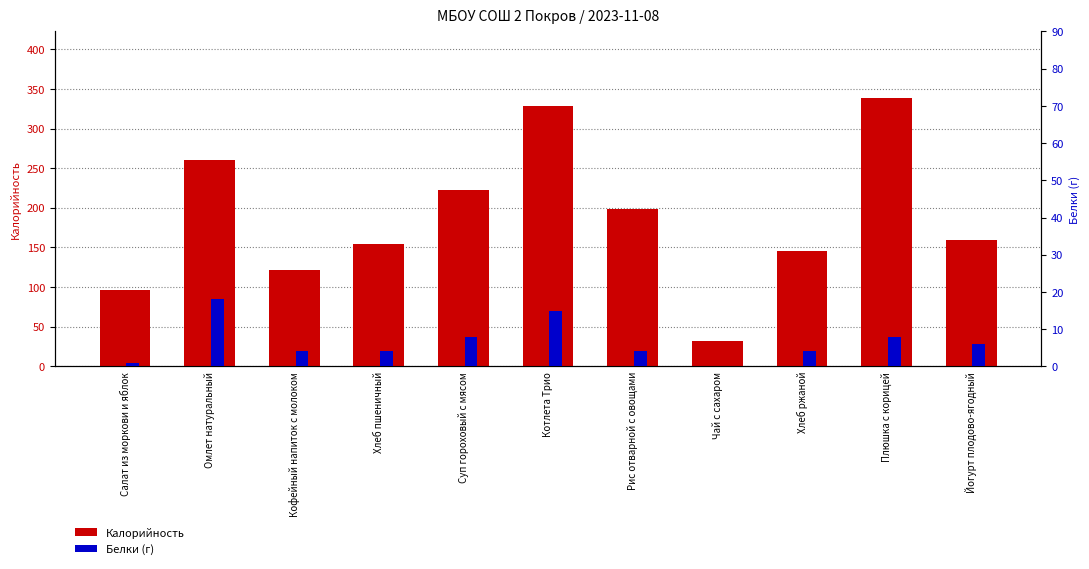

The value of Калорийность at Кофейный напиток с молоком is 216. True or false?

False